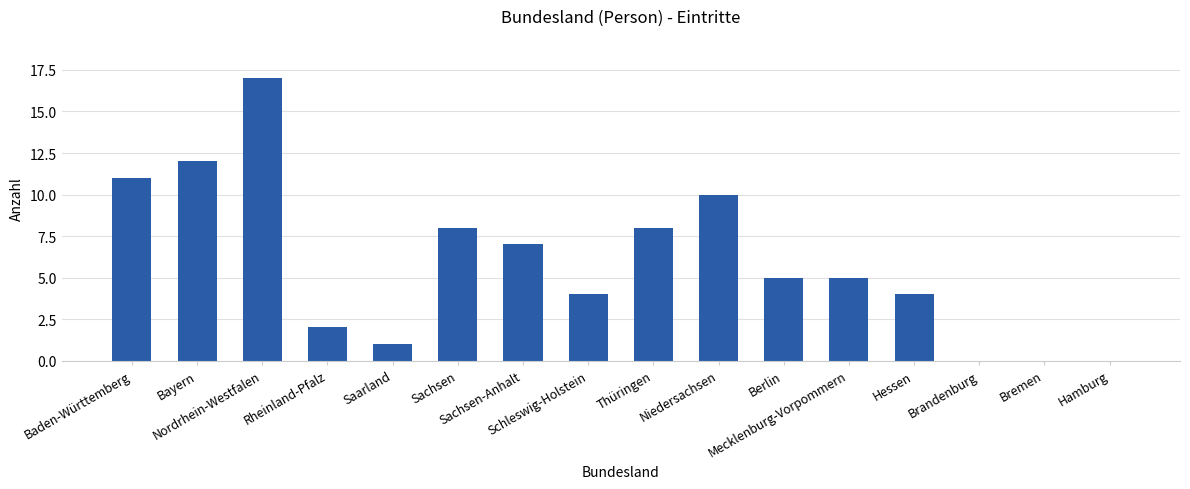

What is the sum of all values?

94